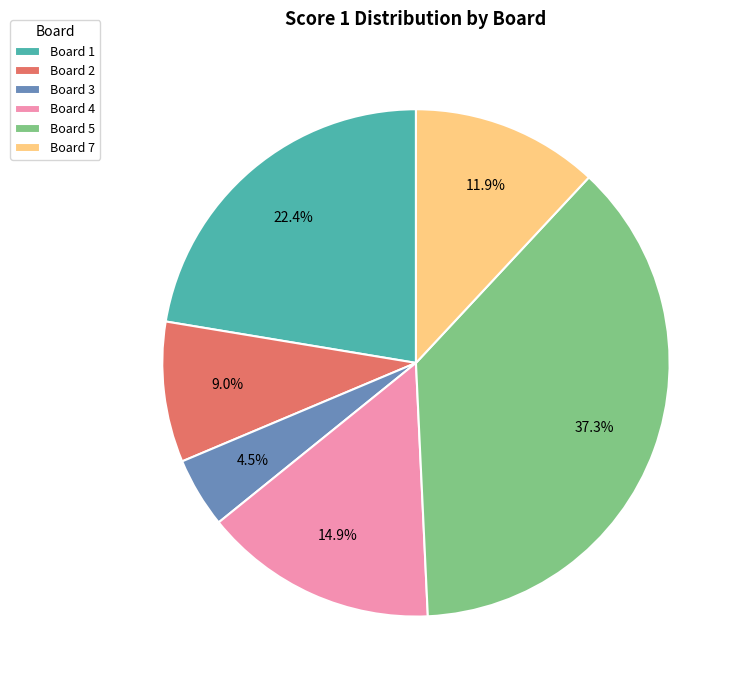

Do Board 3 and Board 5 together represent more than half of the pie?

No